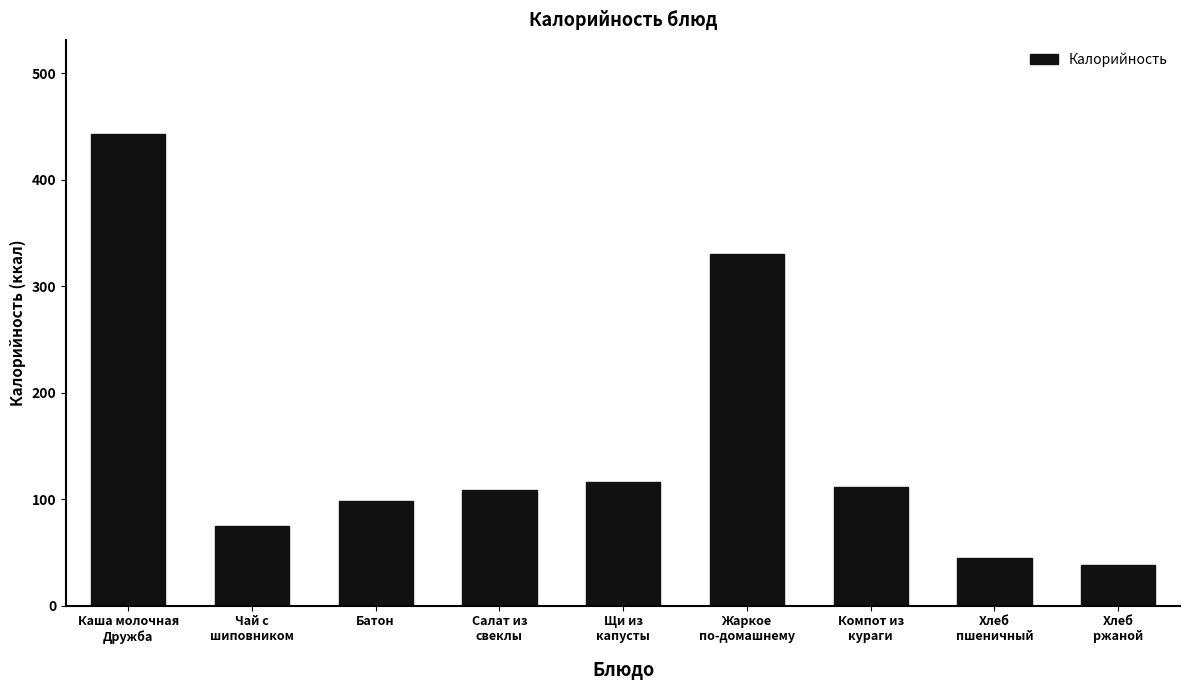

At which category does the chart reach its minimum across all series?

Хлеб
ржаной